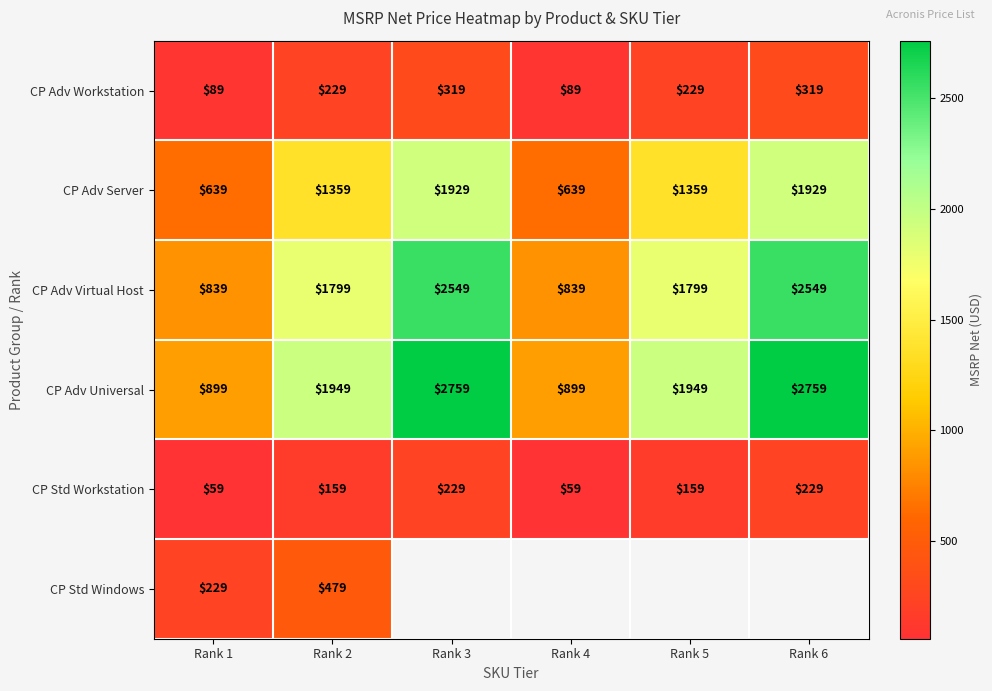

At Rank 1, list the series in order from largest to smallest.

CP Adv Universal, CP Adv Virtual Host, CP Adv Server, CP Std Windows, CP Adv Workstation, CP Std Workstation